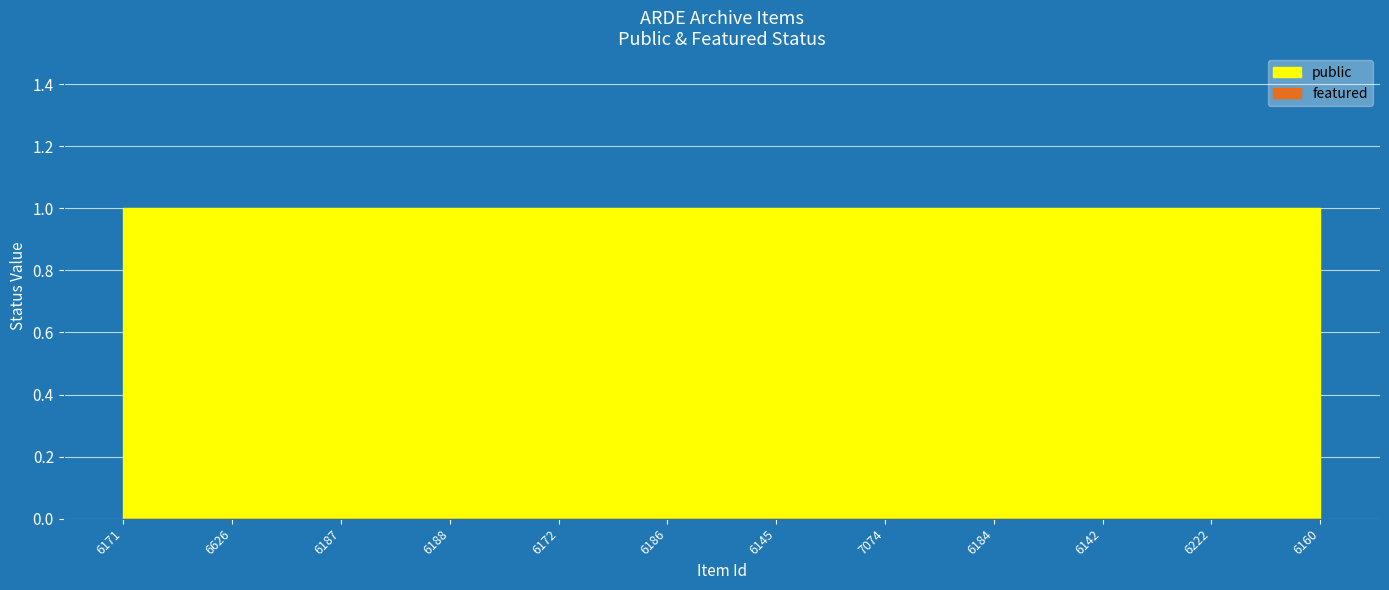

Which series has the largest range (max minus min)?

public